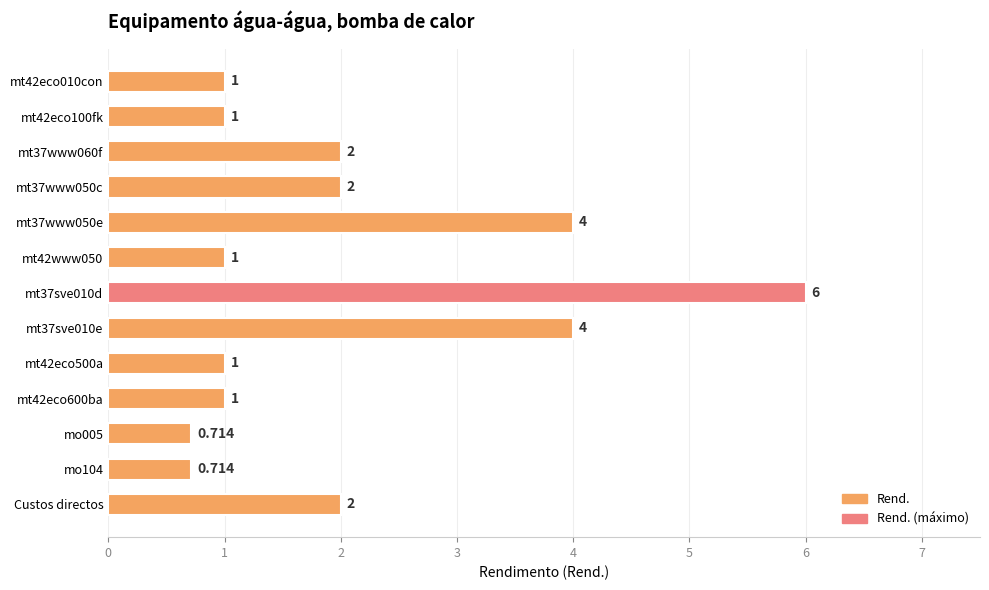

Does the chart contain any negative values?

No